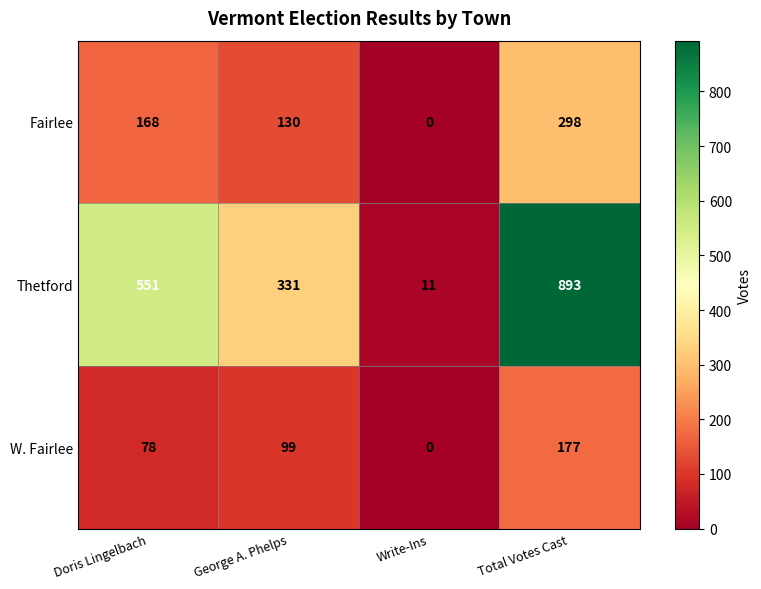

Is it true that W. Fairlee equals 78 at Doris Lingelbach?

True